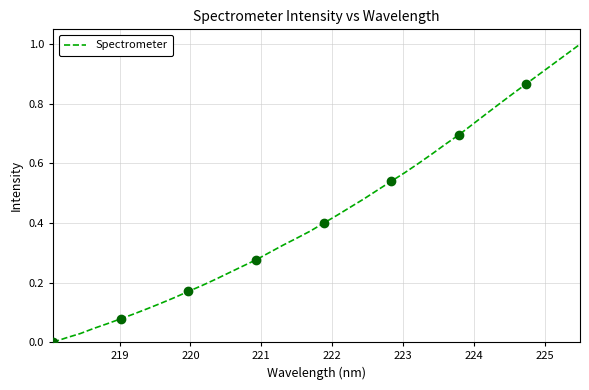

How many distinct data groups are displayed?

1